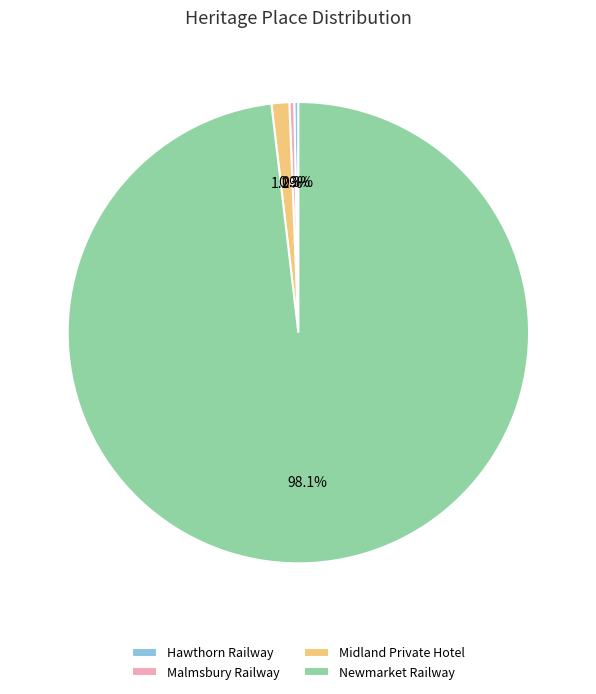

Which slice is the largest?

Newmarket Railway